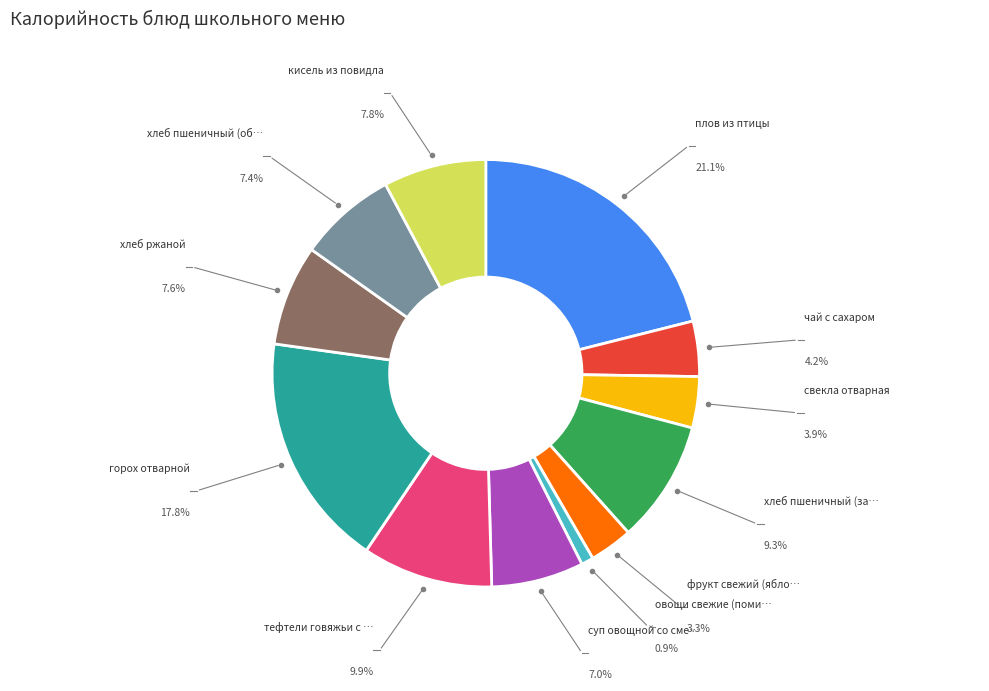

Is there any slice that represents more than half of the pie?

No